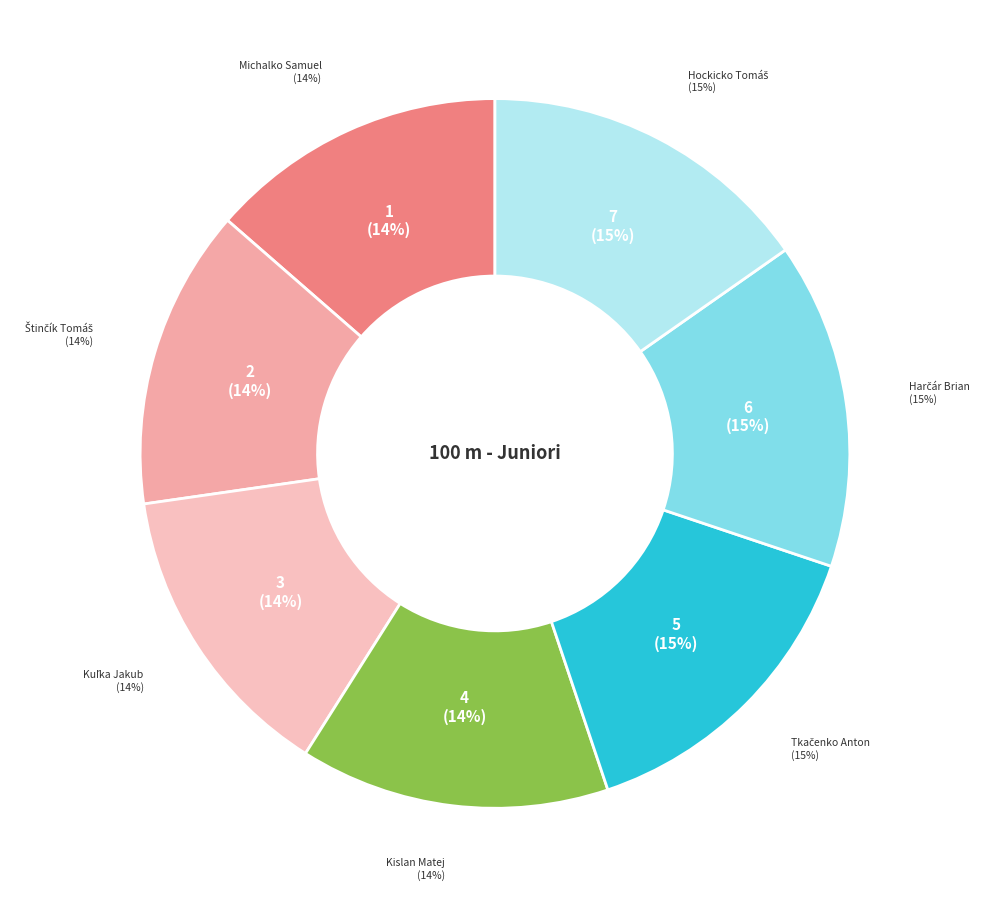

Does Kuľka Jakub account for over 50% of the chart?

No